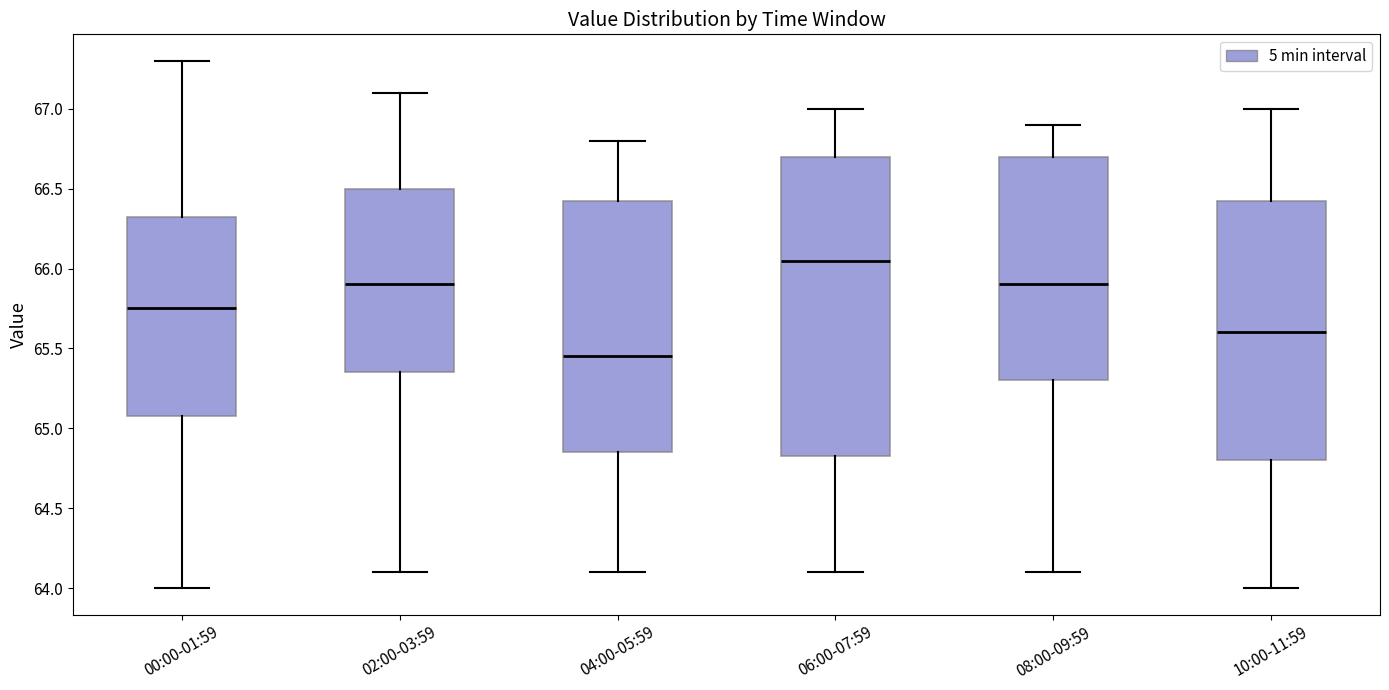

Which box's median line is the highest?

06:00-07:59